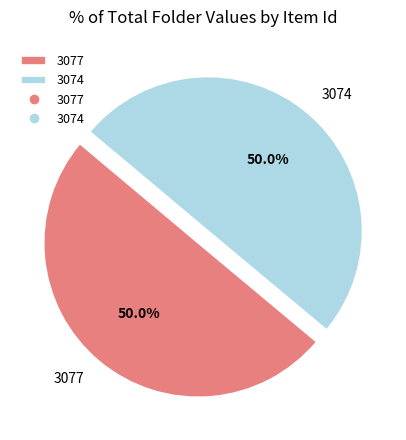

To the nearest percent, what percentage of the pie is 3074?

50%